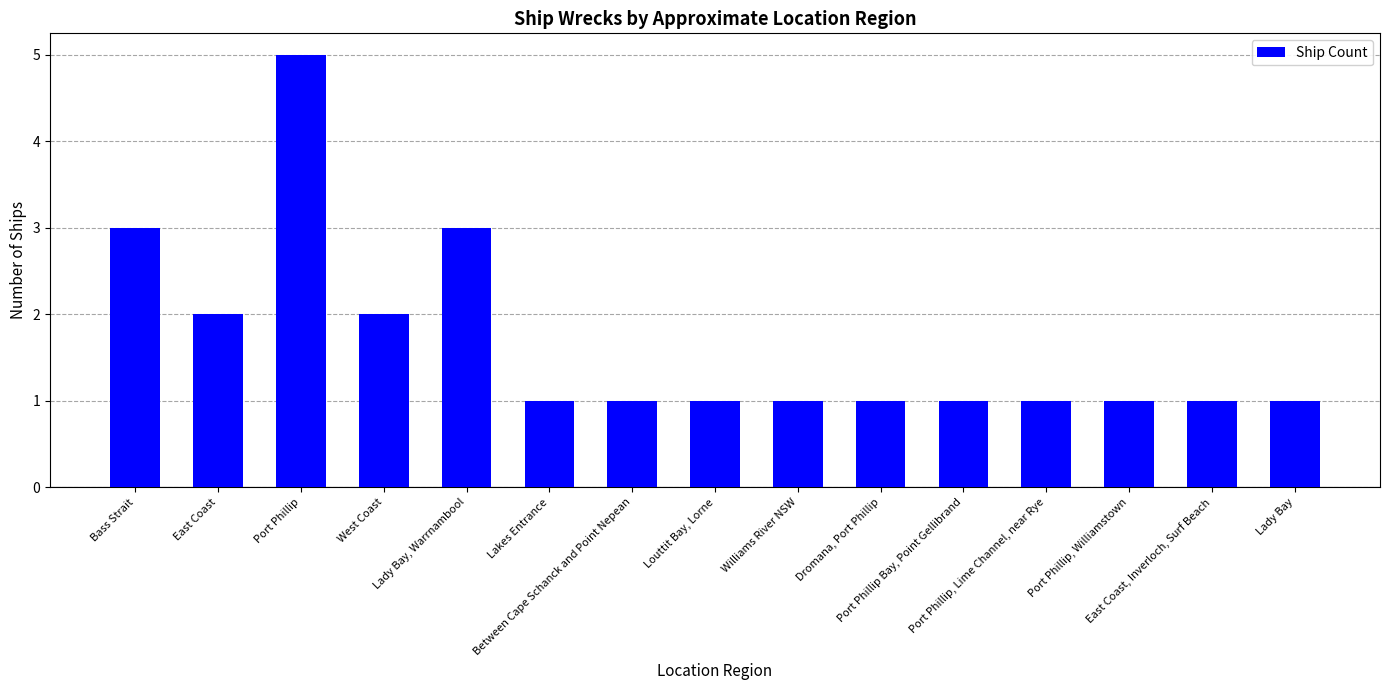

What is the maximum value shown in the chart?

5